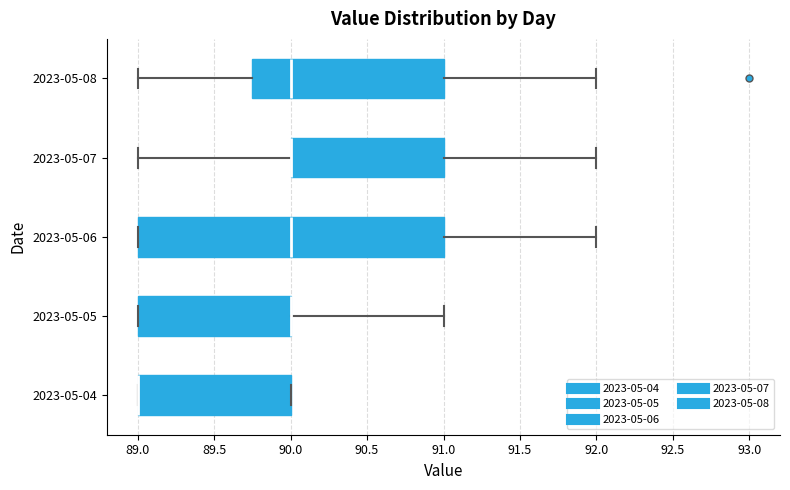

Where is the right edge of the box for 2023-05-04 on the x-axis? The values are not printed on the chart, so give them approximately, as read against the axis.

90.00